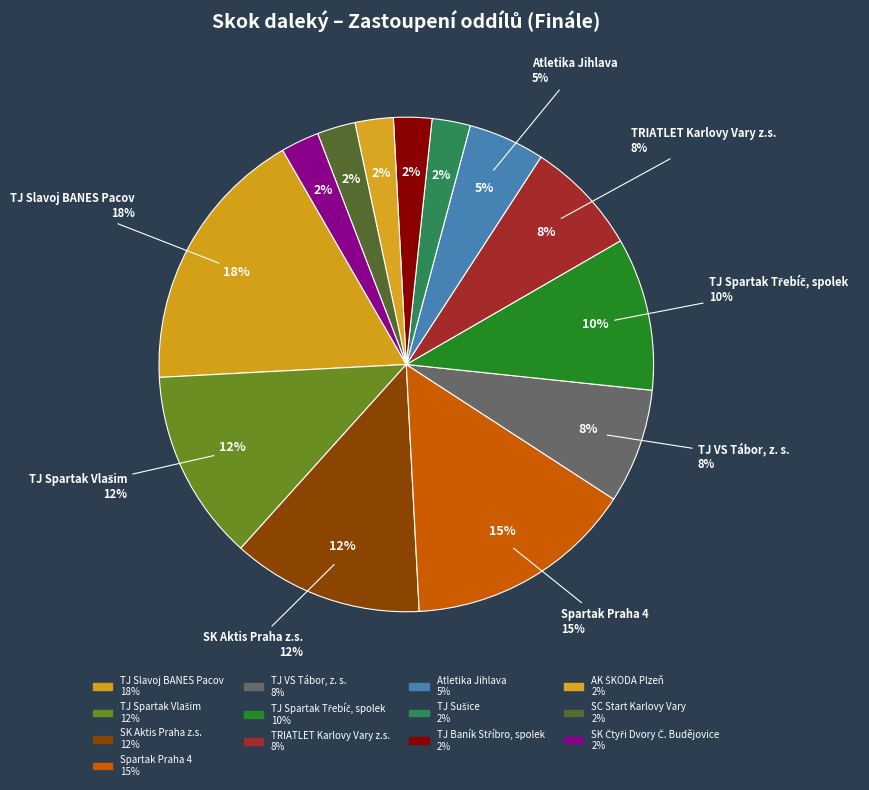

Rank the categories by value from lowest to highest.

TJ Sušice, TJ Baník Stříbro, spolek, AK ŠKODA Plzeň, SC Start Karlovy Vary, SK Čtyři Dvory Č. Budějovice, Atletika Jihlava, TJ VS Tábor, z. s., TRIATLET Karlovy Vary z.s., TJ Spartak Třebíč, spolek, TJ Spartak Vlašim, SK Aktis Praha z.s., Spartak Praha 4, TJ Slavoj BANES Pacov